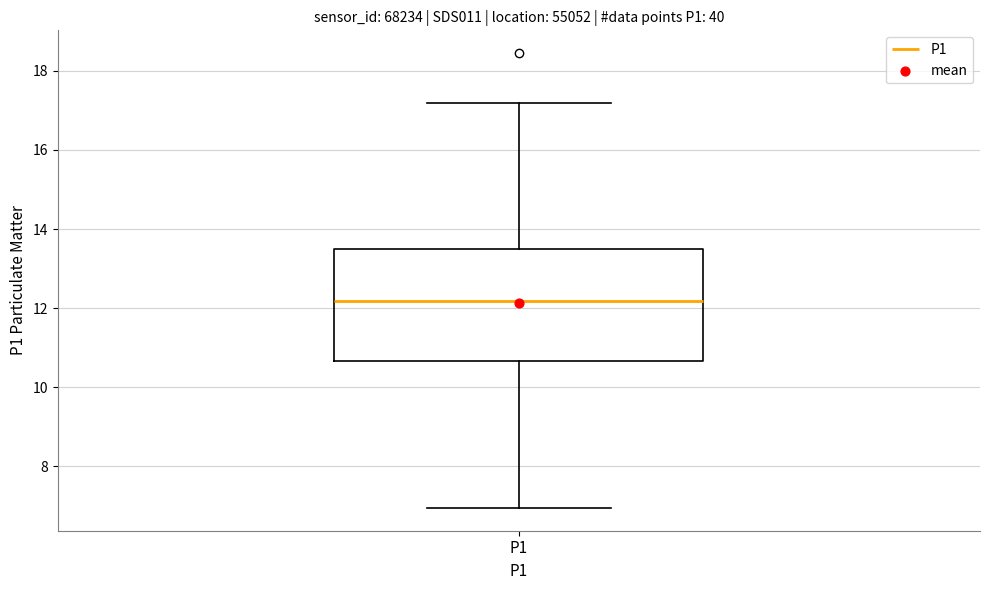

Where does the lower whisker of the box for P1 end on the y-axis? The values are not printed on the chart, so give them approximately, as read against the axis.

7.0